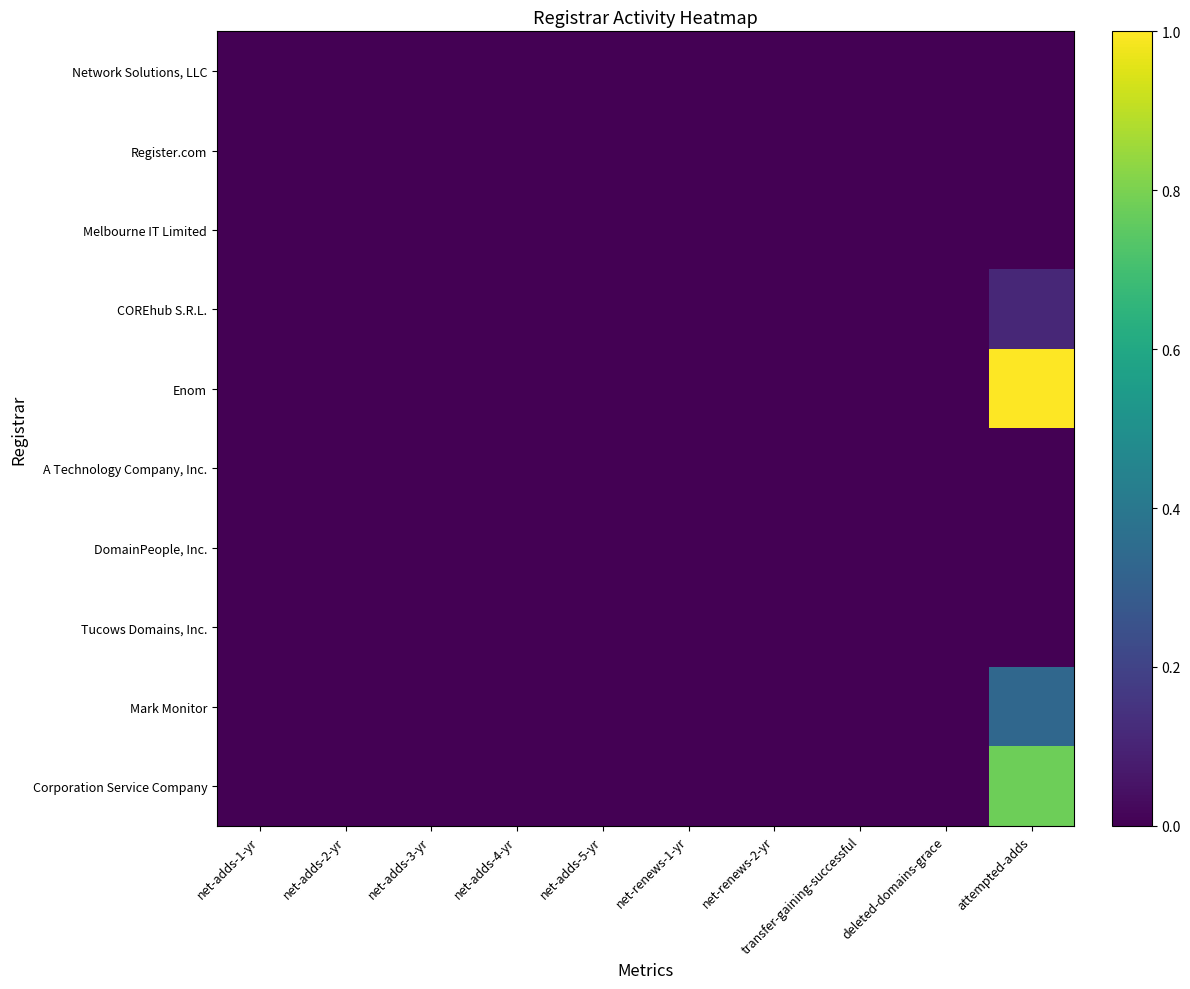

Which series has the largest total across all categories?

Enom